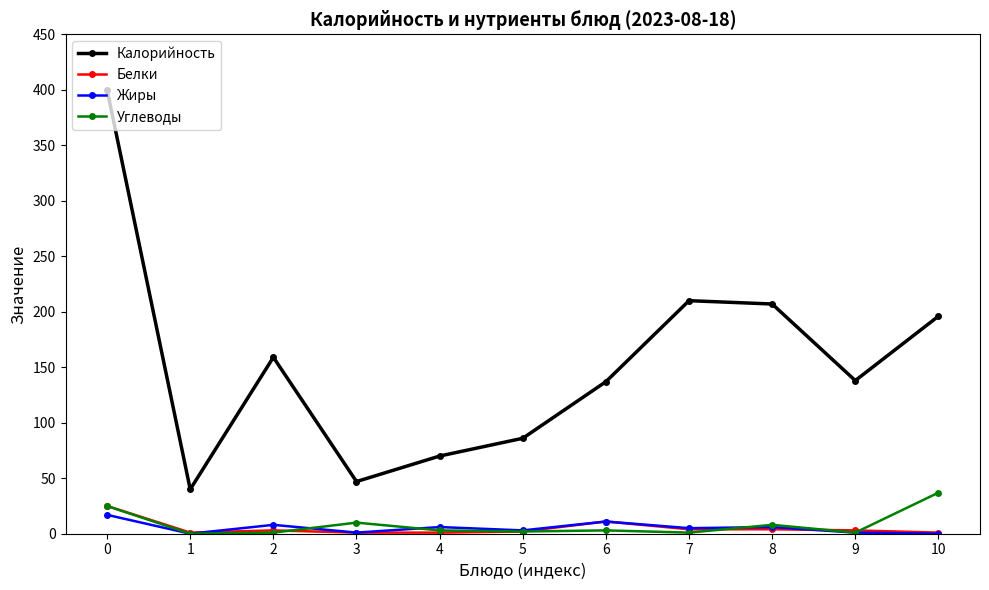

How many values in the Калорийность series are below 138?

5